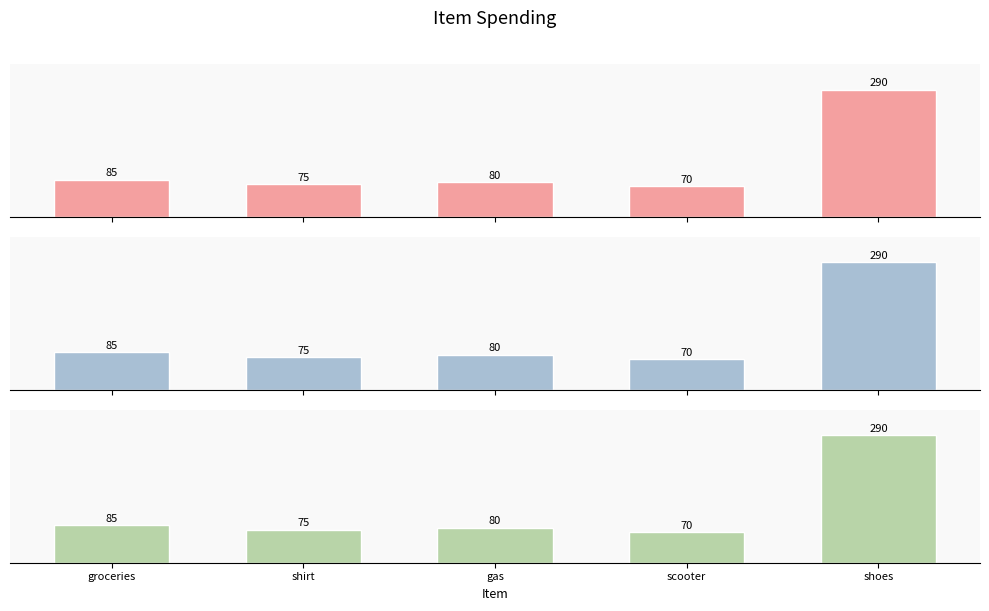

Which series changed the most between shirt and gas?

Precision